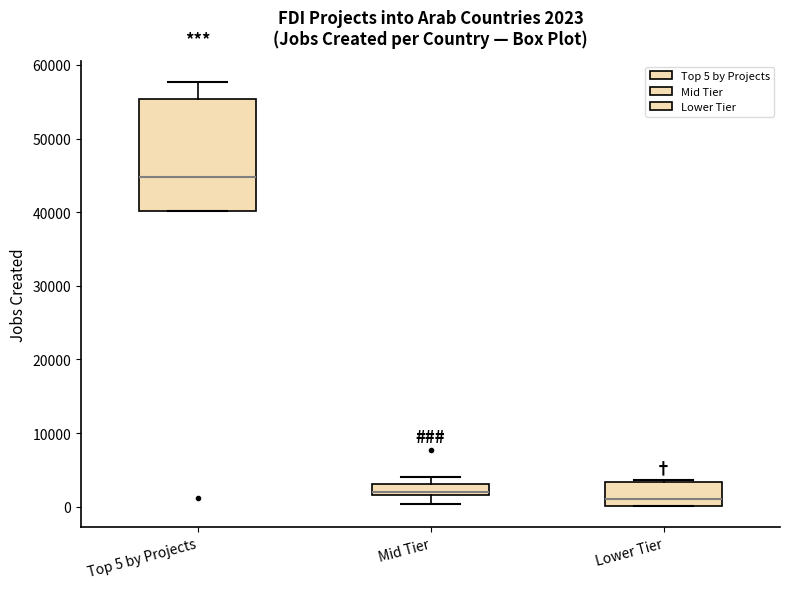

Which box is the tallest, from its lower edge to its upper edge?

Top 5 by Projects